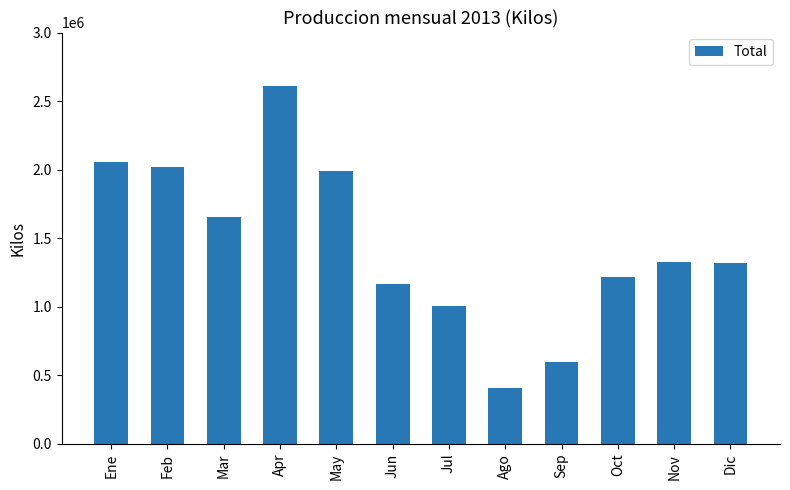

What is the maximum value shown in the chart?

2612904